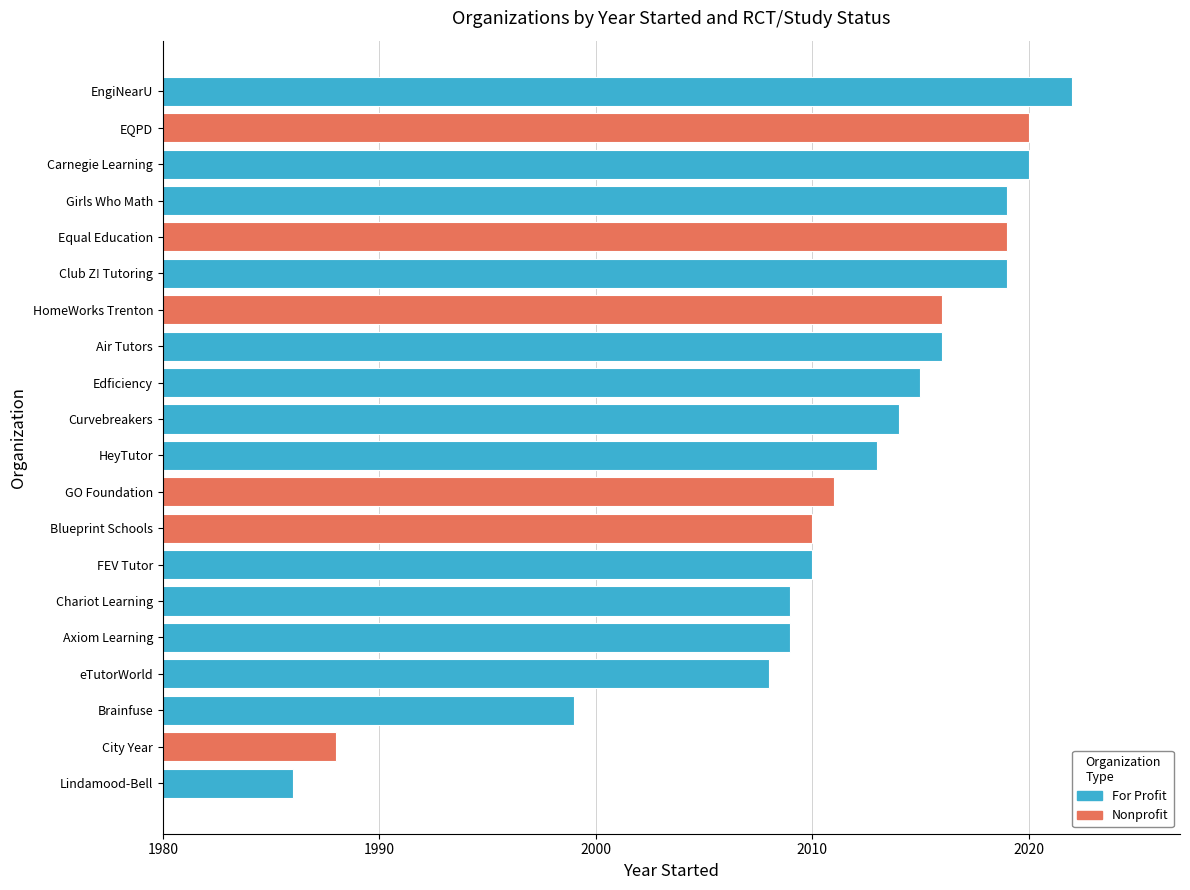

Does the chart contain stacked bars?

No